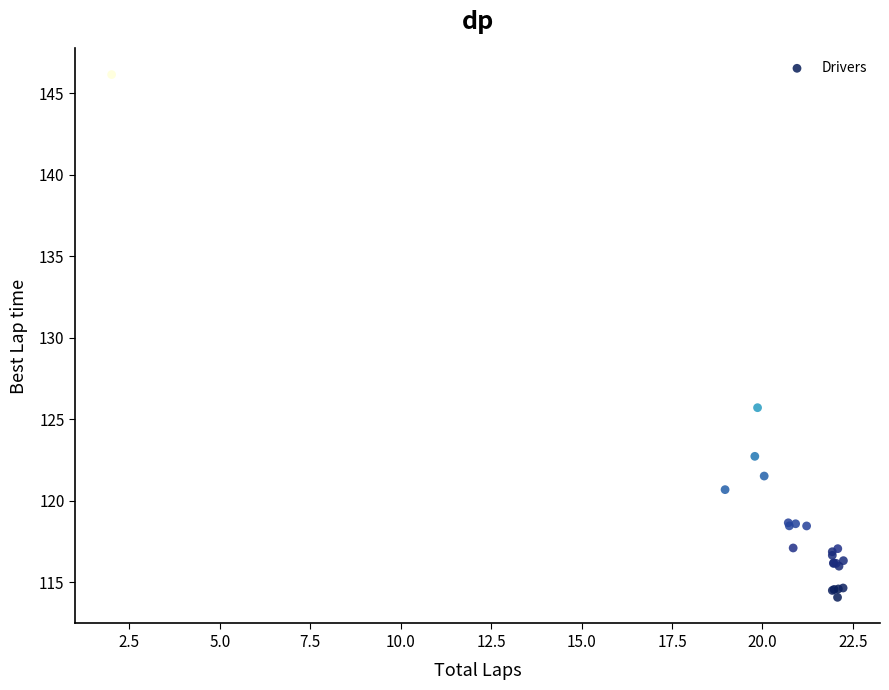

What Y value in the scatter plot is closest to 130?

125.7